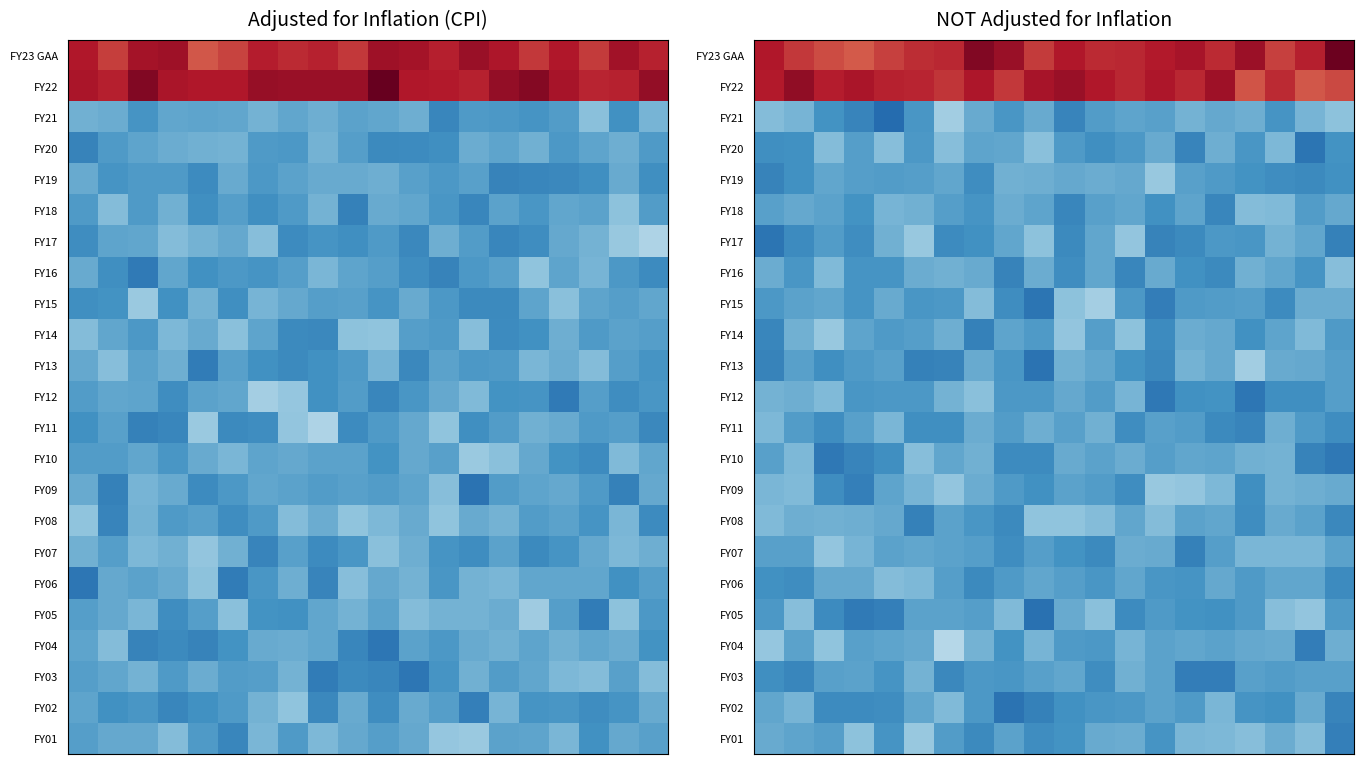

What is the total value across all series at 19?

777537.4